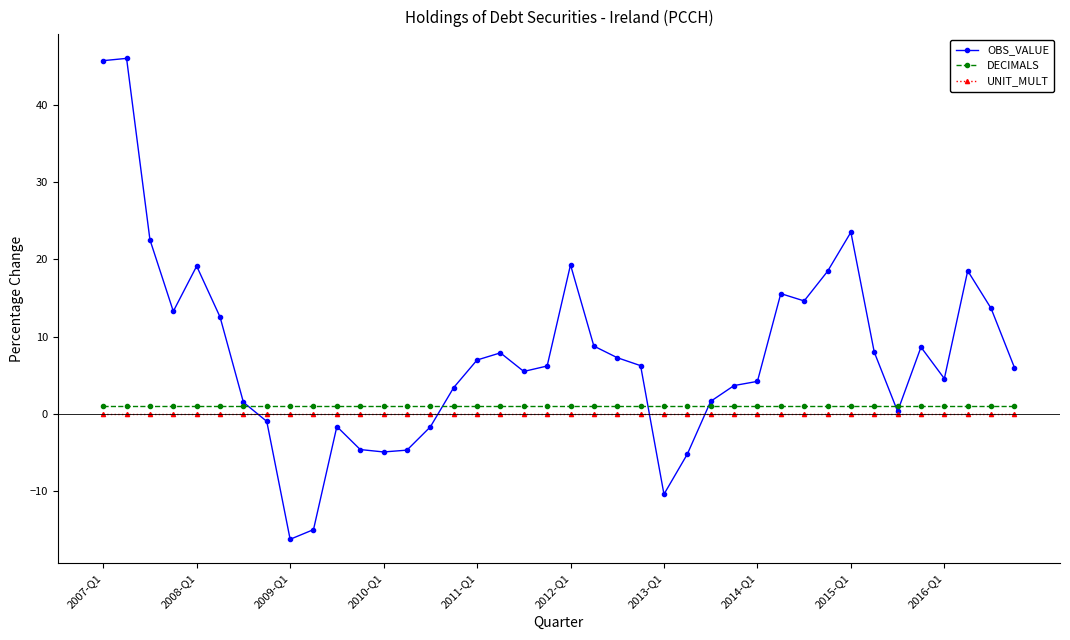

True or false: OBS_VALUE has more than 2 points higher than both neighbors.

True